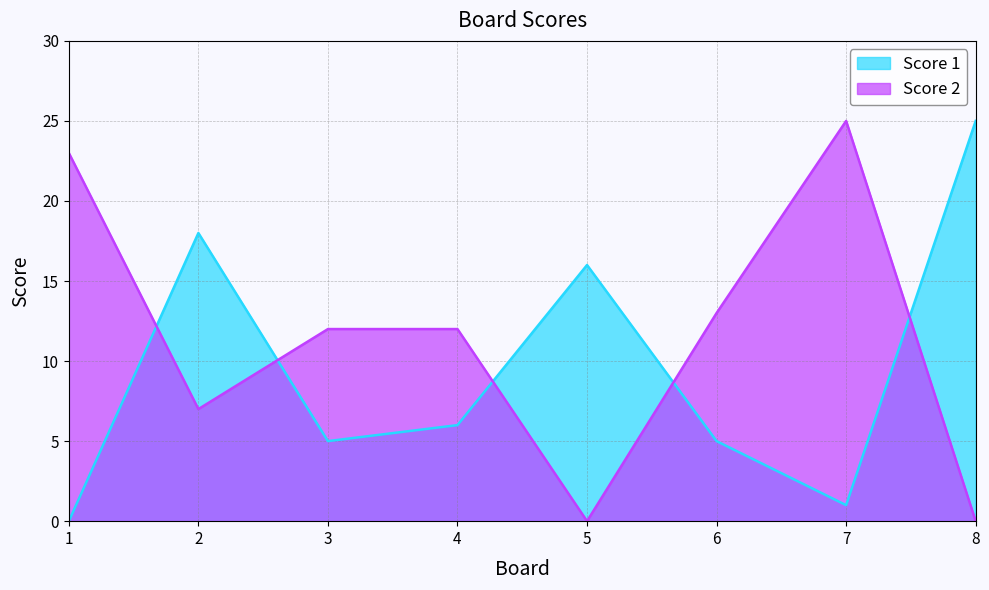

At which category is the sum across all series the highest?

7